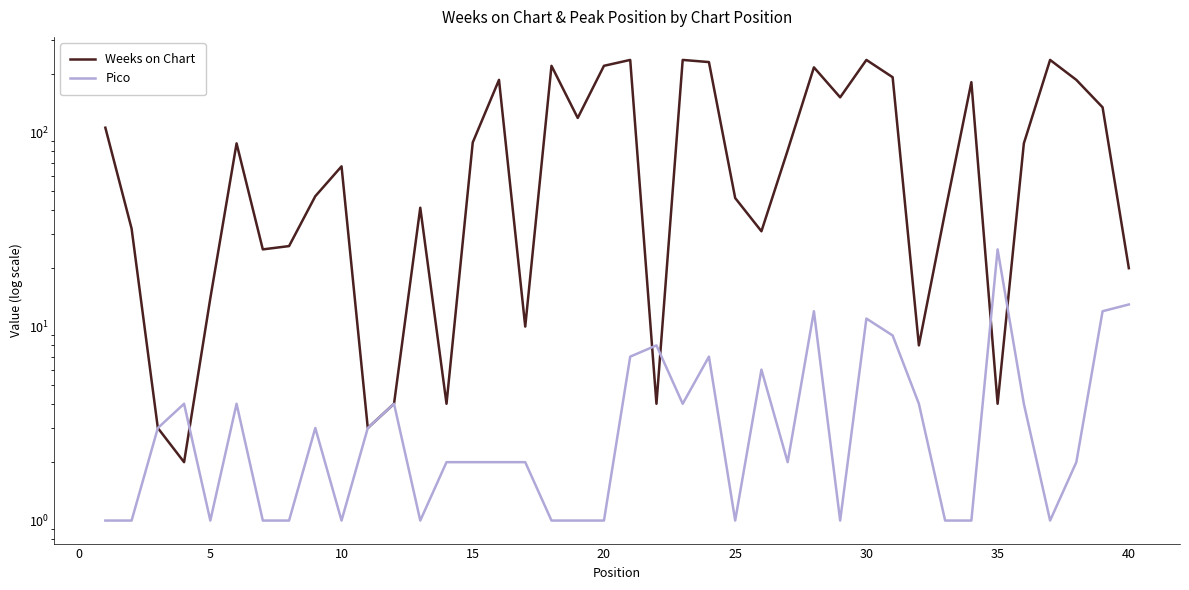

After their last crossing, which series has the higher values: Weeks on Chart or Pico?

Weeks on Chart